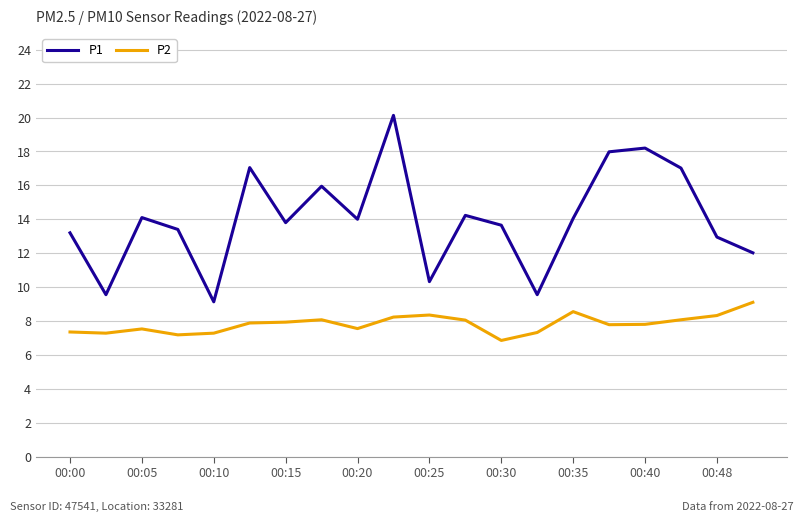

Which series has the largest range (max minus min)?

P1